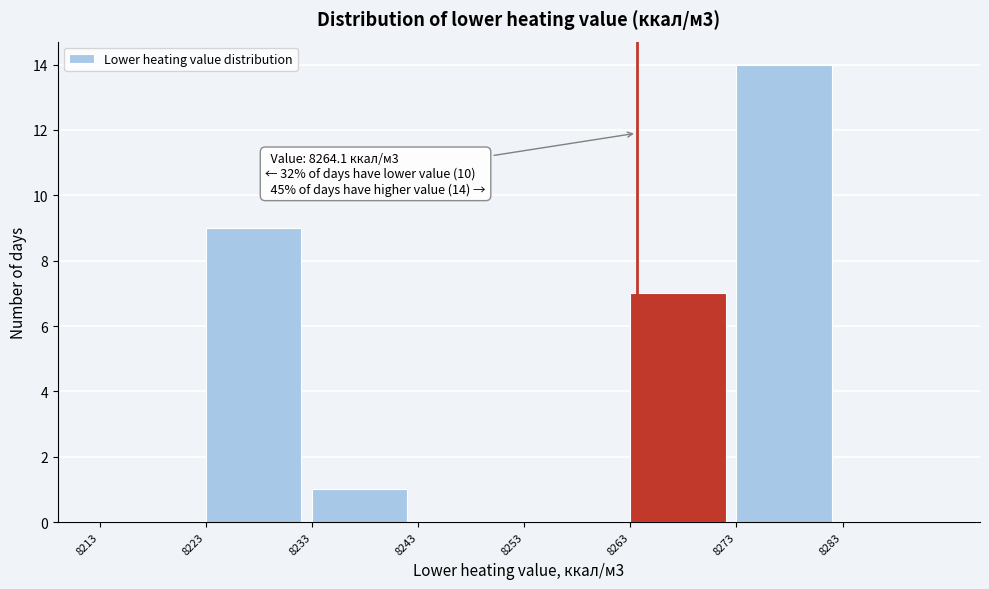

Over which range of the x-axis is the bar tallest?

8273 to 8283